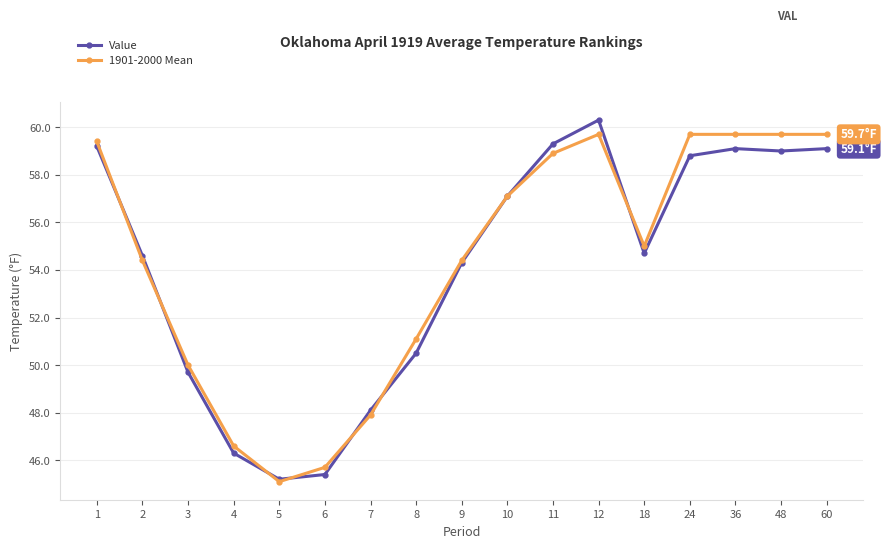

What is the difference between the highest and lowest values at 36?

0.6